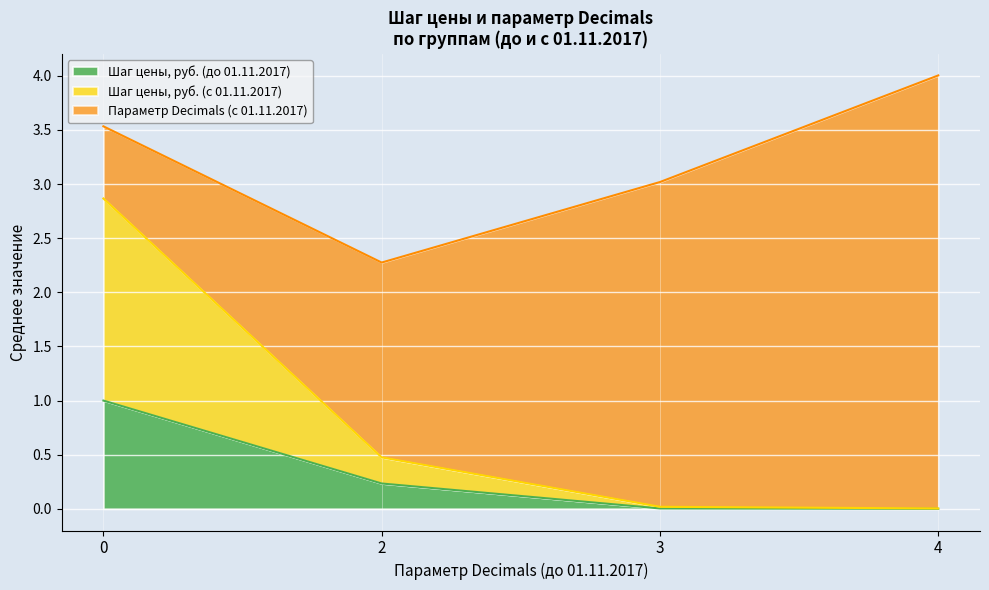

True or false: Шаг цены, руб. (до 01.11.2017) has a value of 0.4 at 0.

False